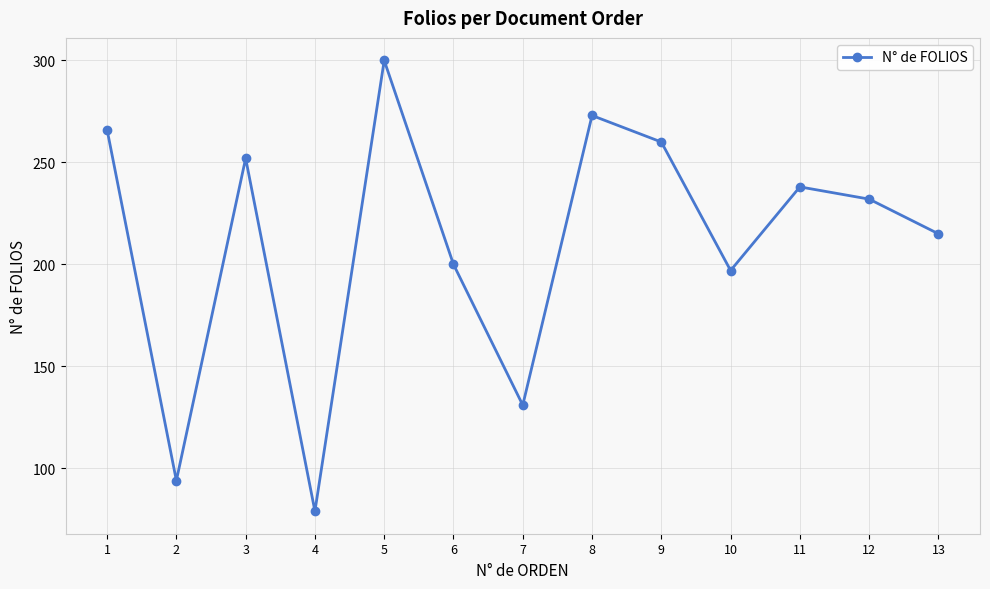

At which label is the value closest to 189?

10